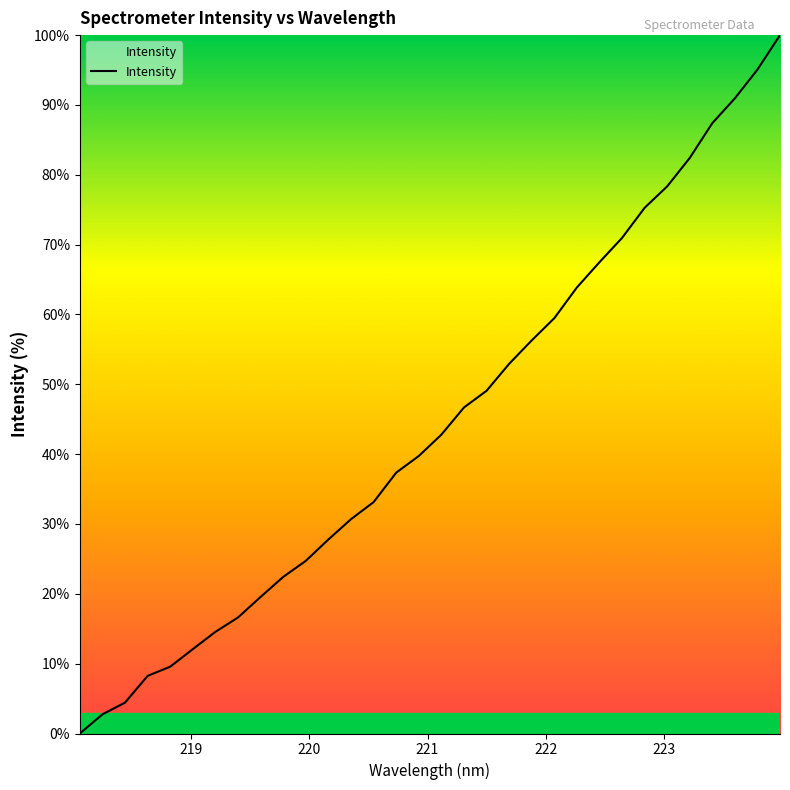

What is the maximum value shown in the chart?

100.0